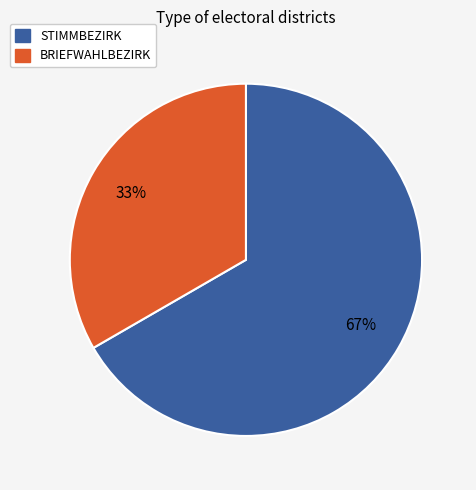

How many segments does this pie chart have?

2